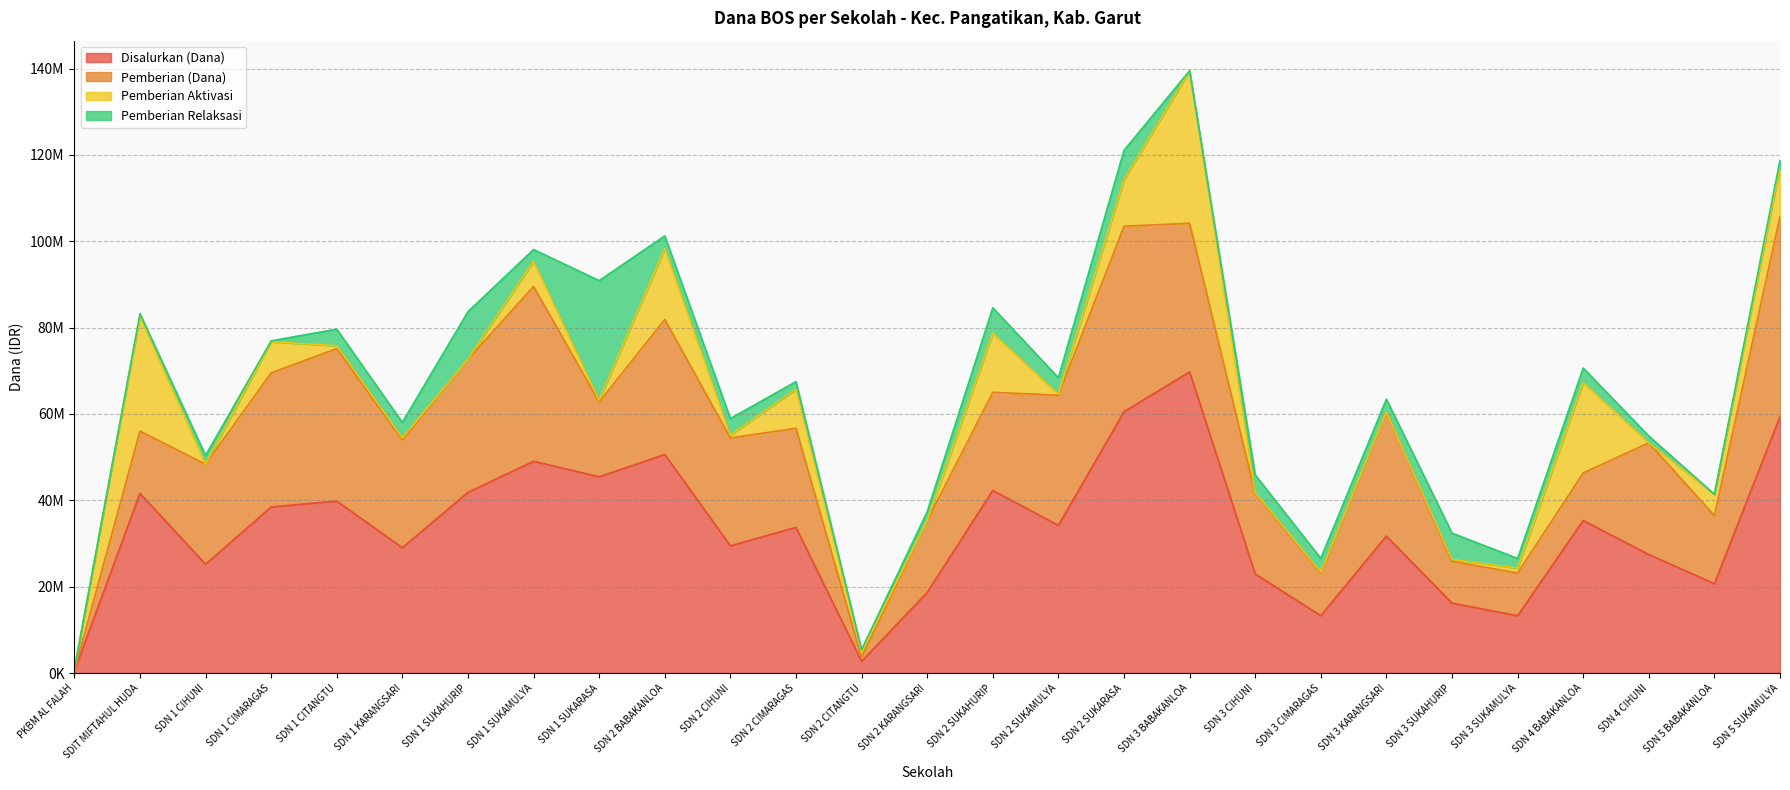

True or false: Disalurkan (Dana) has a value of 35325000 at SDN 4 BABAKANLOA.

True